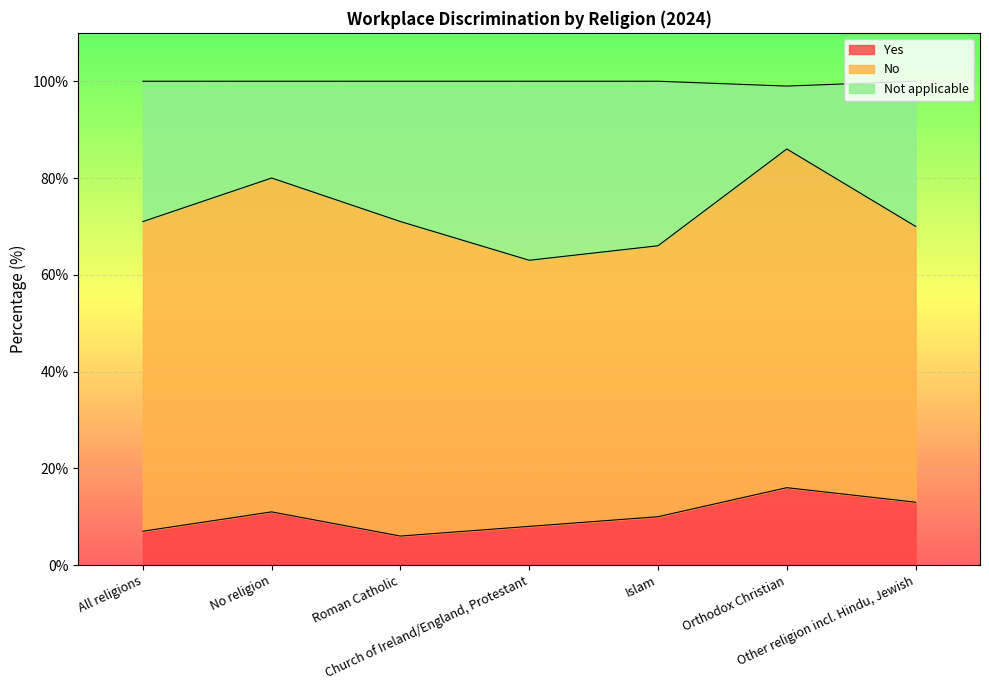

At how many categories does at least one series exceed 18?

7